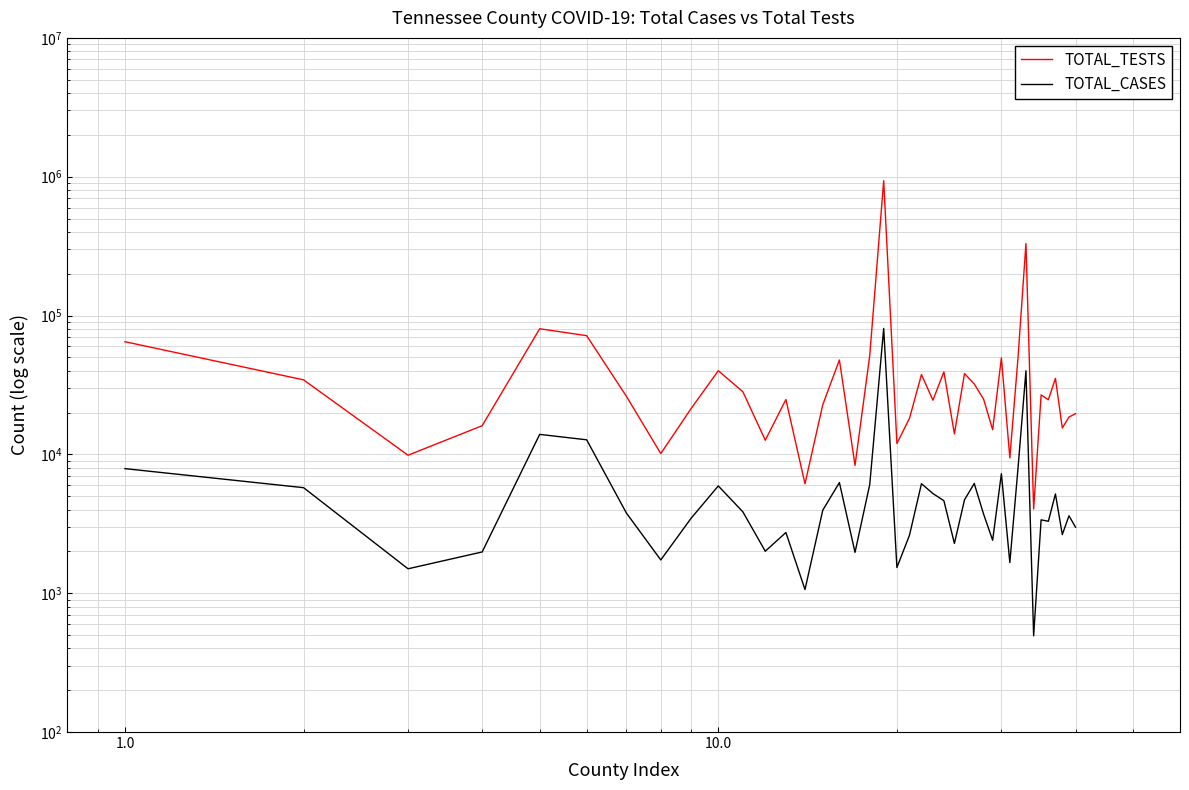

List the series in order of their peak value, lowest first.

TOTAL_CASES, TOTAL_TESTS